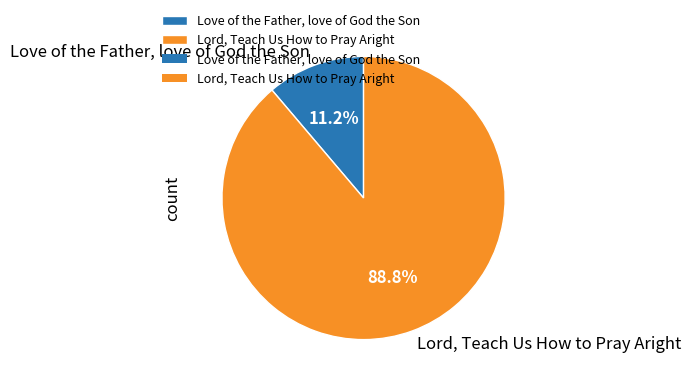

How many segments does this pie chart have?

2